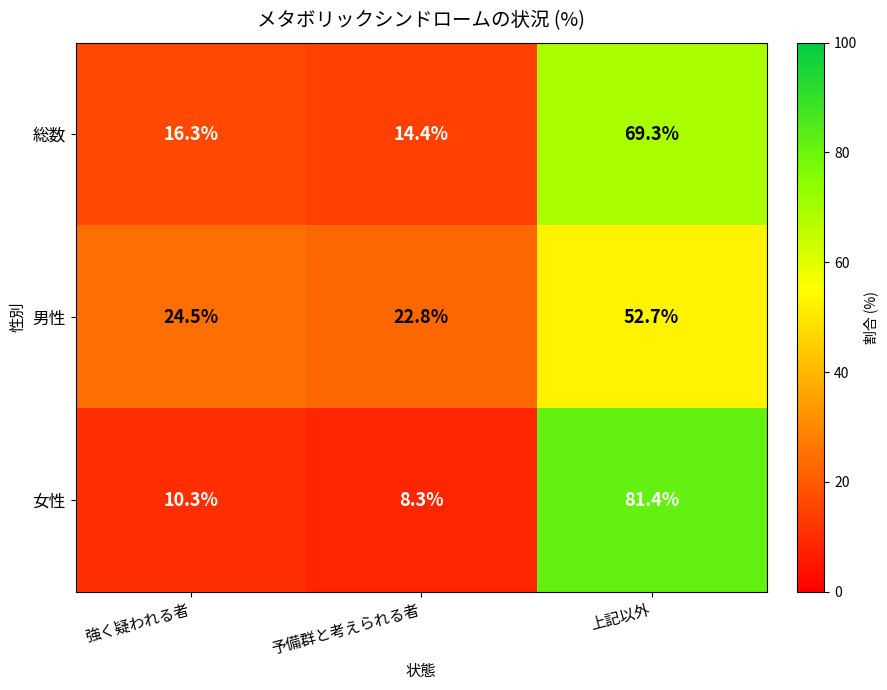

The value of 男性 at 予備群と考えられる者 is 22.8. True or false?

True